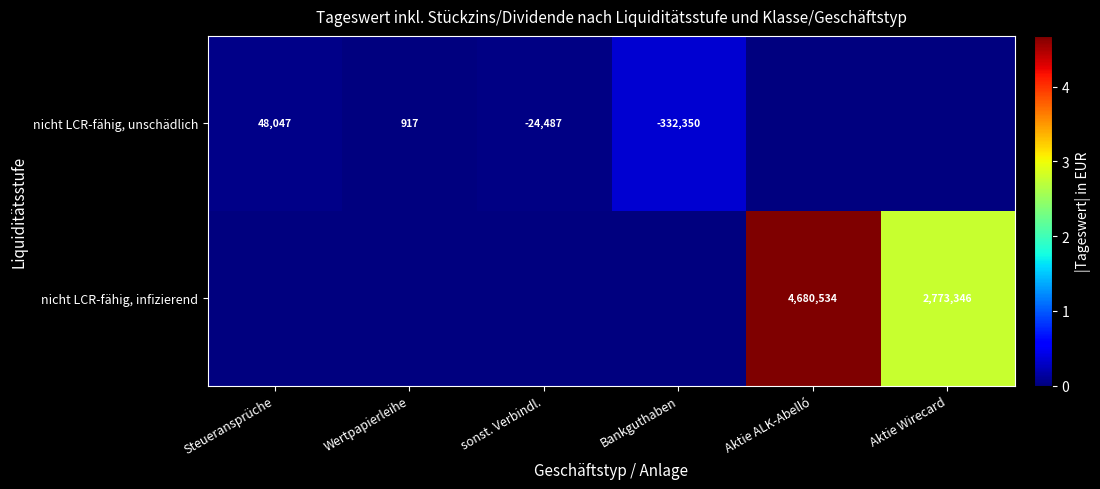

Is it true that nicht LCR-fähig, infizierend equals 1496503 at Aktie ALK-Abelló?

False